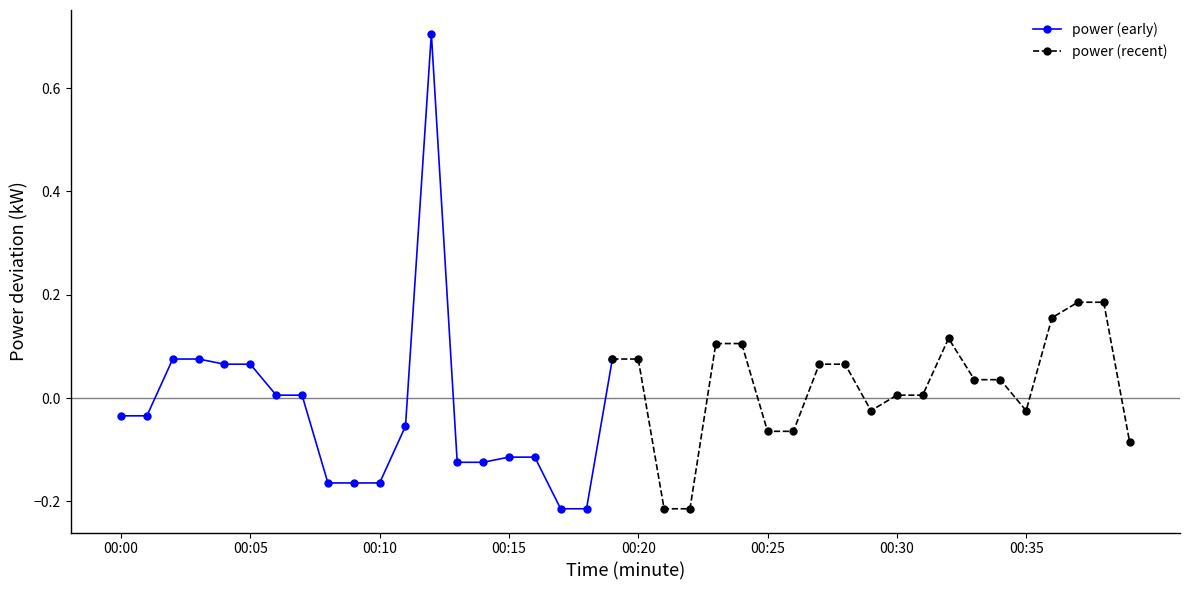

What is the maximum value for power (early)?

0.7